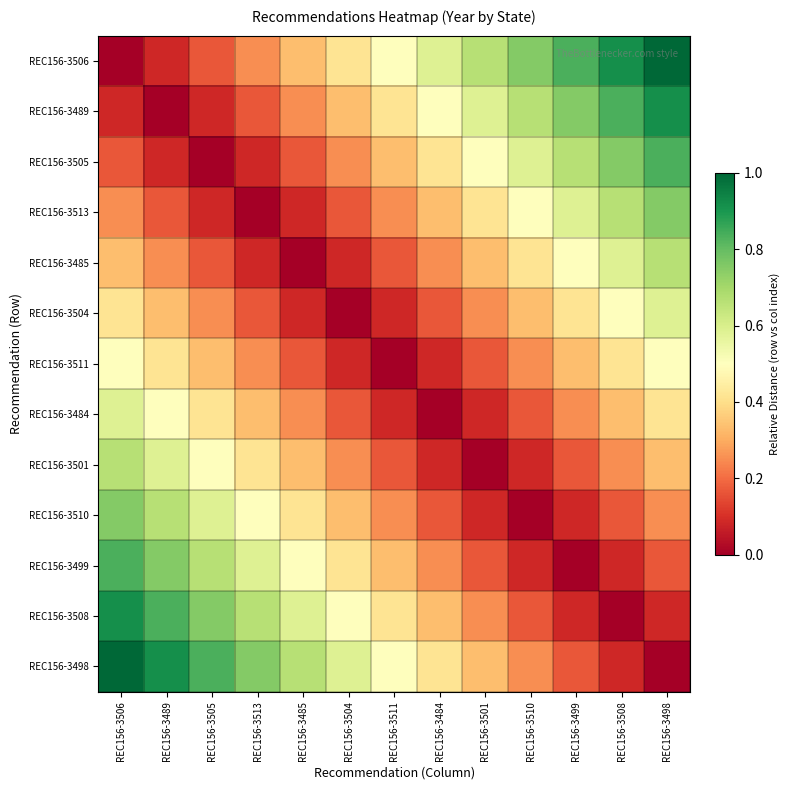

Which series has the widest spread of values?

REC156-3506